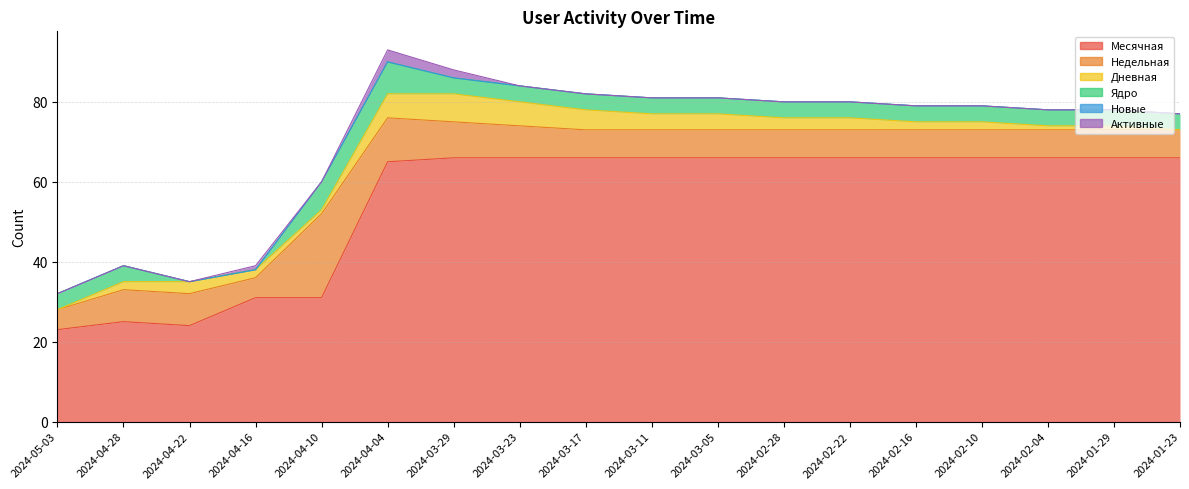

Where is the first local maximum for Ядро?

2024-04-04